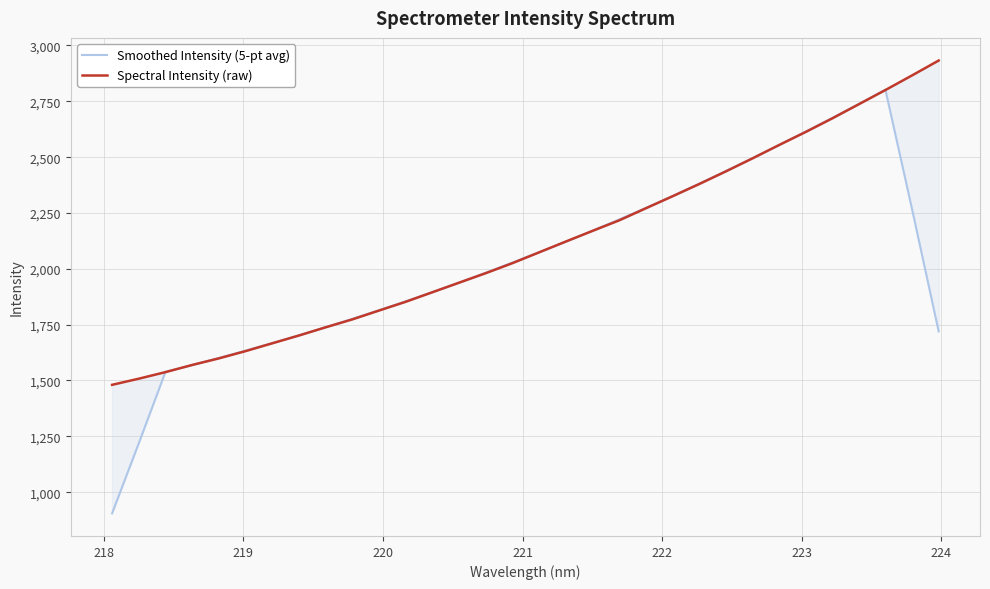

What is the average value of the Spectral Intensity (raw) series?

2105.3